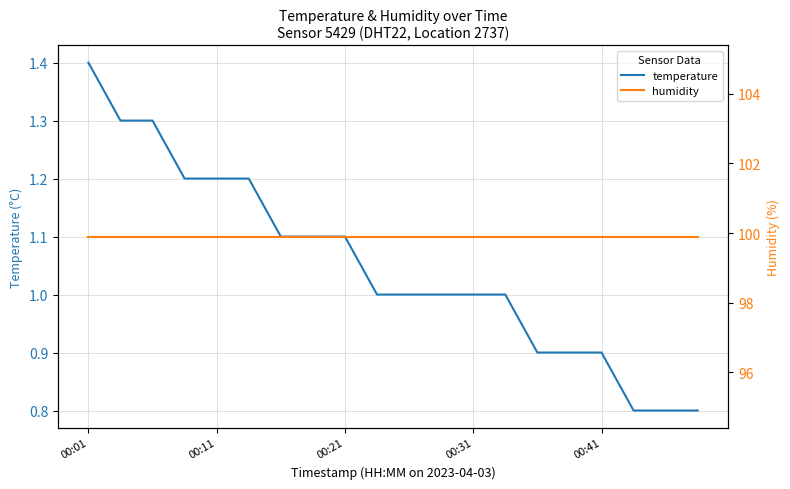

True or false: humidity has a value of 99.9 at 6.

True